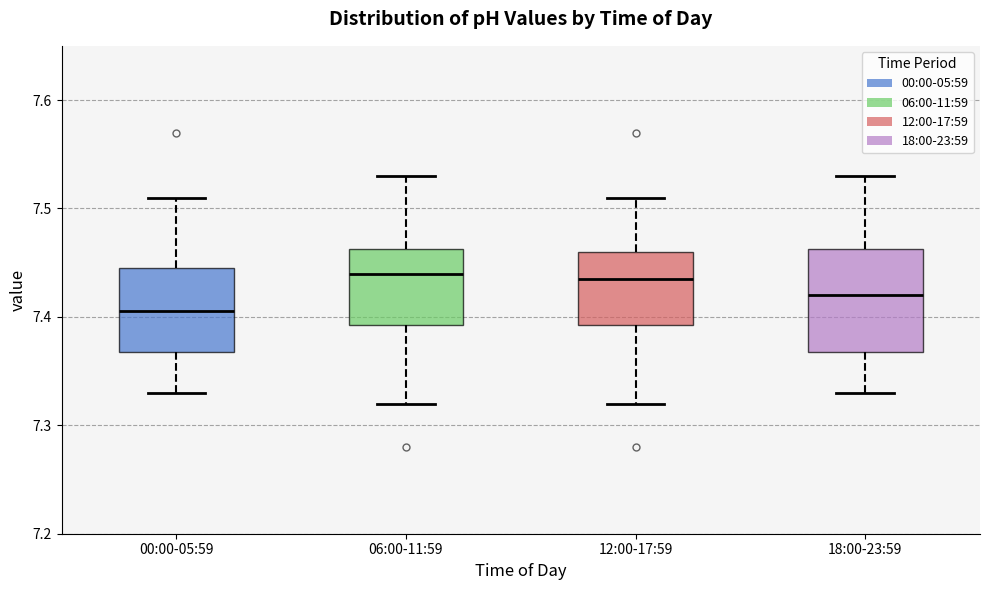

Reading left to right, transcribe this box plot: for each box, give where its median line is, the range the box spans, and where its two whiskers end, as read against the y-axis. The values are not printed on the chart, so give them approximately, as read against the axis.

00:00-05:59: median 7.41, box 7.37 to 7.45, whiskers 7.33 to 7.51
06:00-11:59: median 7.44, box 7.39 to 7.46, whiskers 7.32 to 7.53
12:00-17:59: median 7.44, box 7.39 to 7.46, whiskers 7.32 to 7.51
18:00-23:59: median 7.42, box 7.37 to 7.46, whiskers 7.33 to 7.53